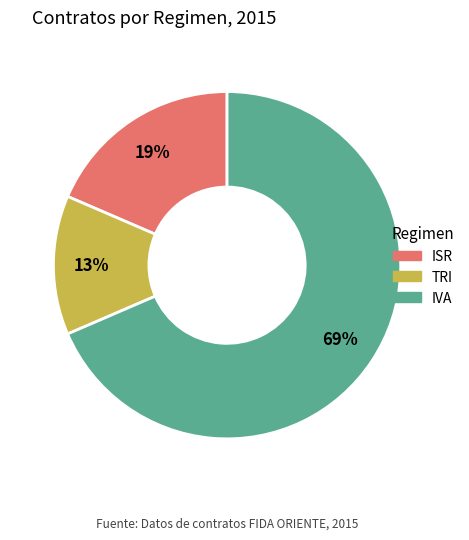

Rank the categories by value from highest to lowest.

IVA, ISR, TRI